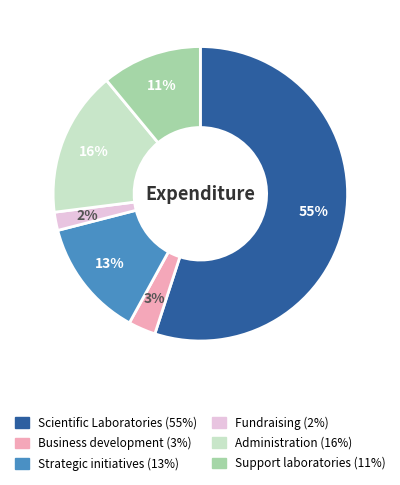

Is there any slice that represents more than half of the pie?

Yes